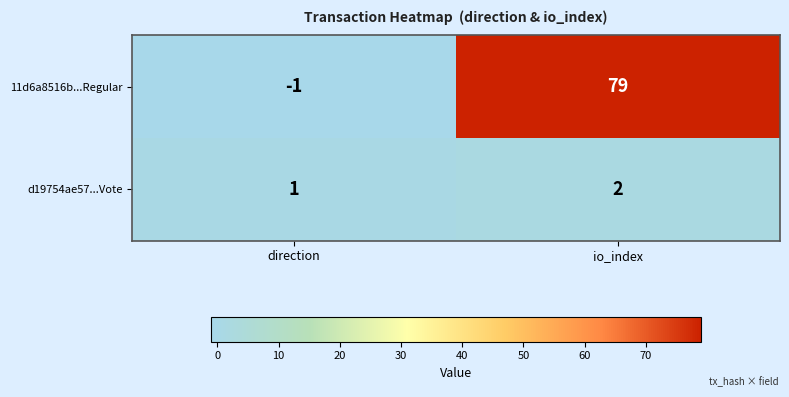

Which category has the highest value across all series?

io_index